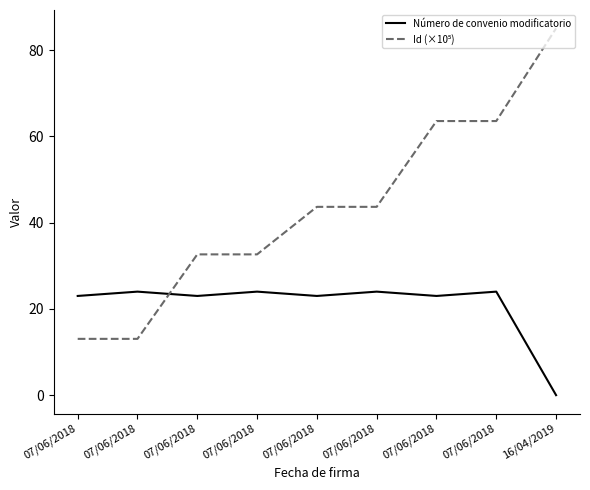

True or false: Id (×10⁵) and Número de convenio modificatorio cross at least once.

True